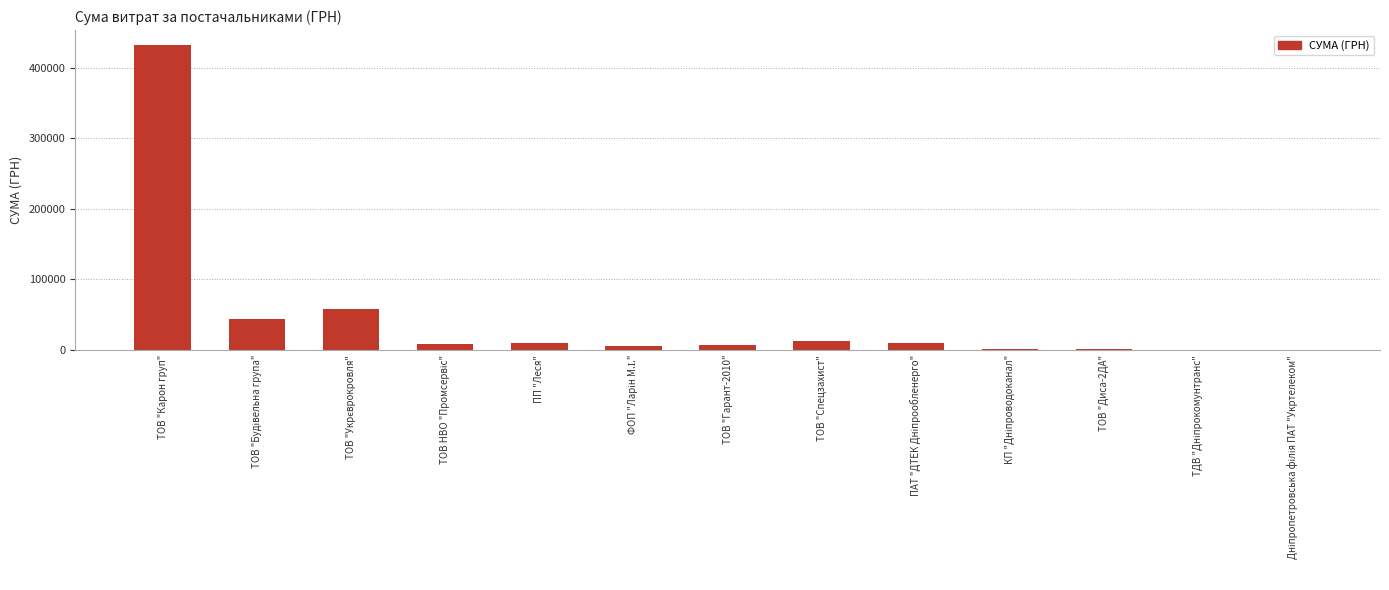

The value at ТОВ "Карон груп" is 162436.5. True or false?

False